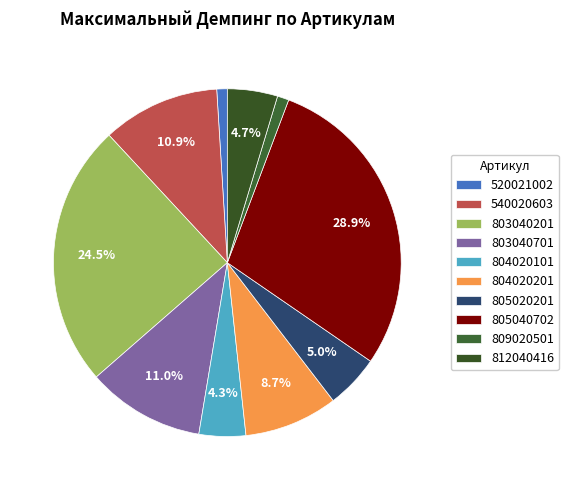

Rank the categories by value from highest to lowest.

805040702, 803040201, 803040701, 540020603, 804020201, 805020201, 812040416, 804020101, 809020501, 520021002